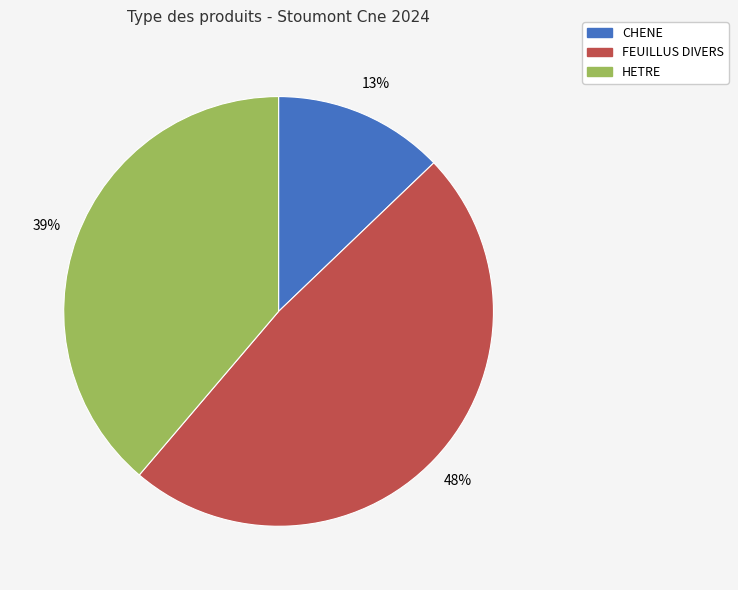

Combined, do CHENE and FEUILLUS DIVERS account for over 50%?

Yes